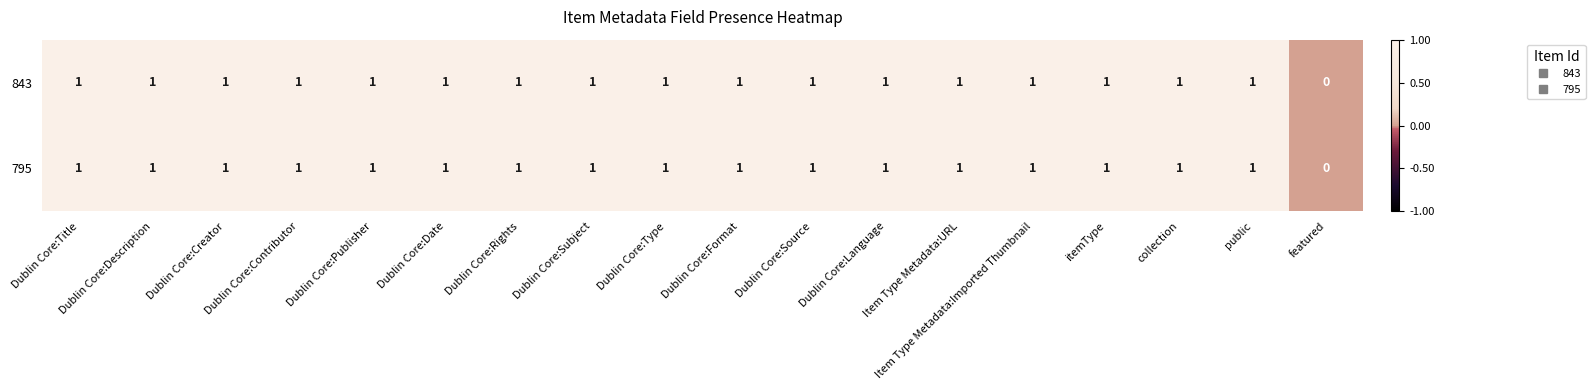

How many categories are shown in the chart?

18